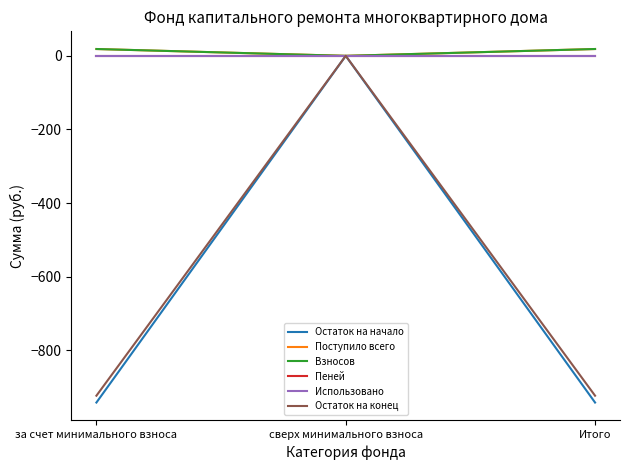

Which label corresponds to the largest value in the chart?

за счет минимального взноса